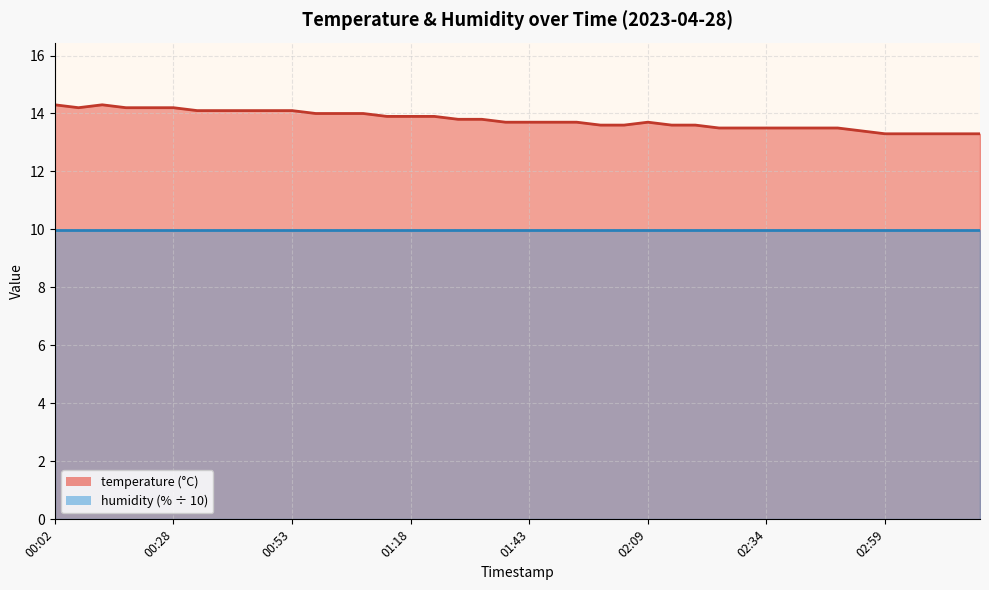

What is the sum of the values at 01:38 and 02:34?

27.2